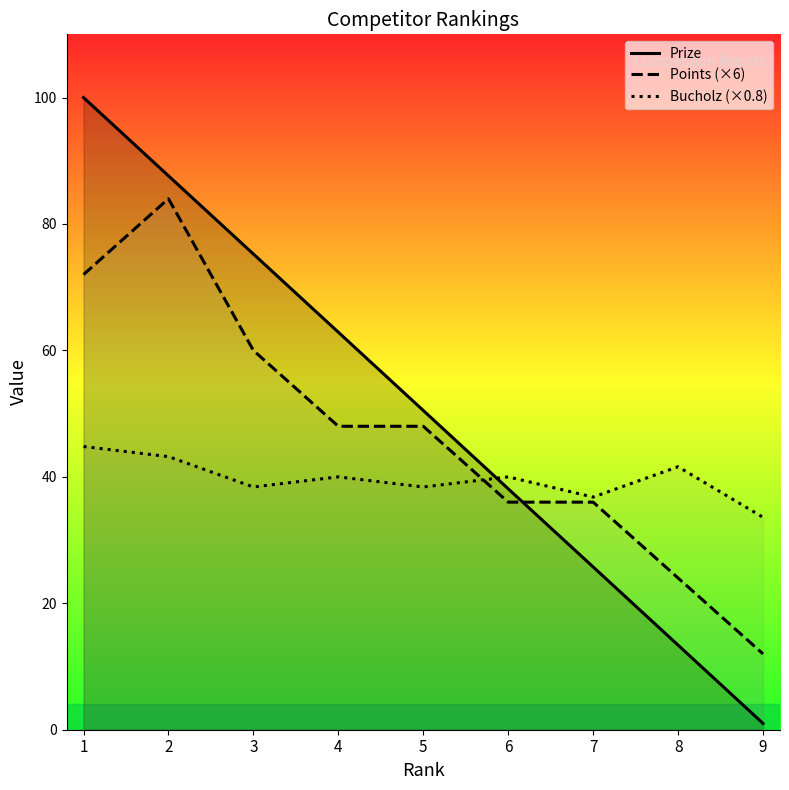

At 6, list the series in order from largest to smallest.

Bucholz (×0.8), Prize, Points (×6)